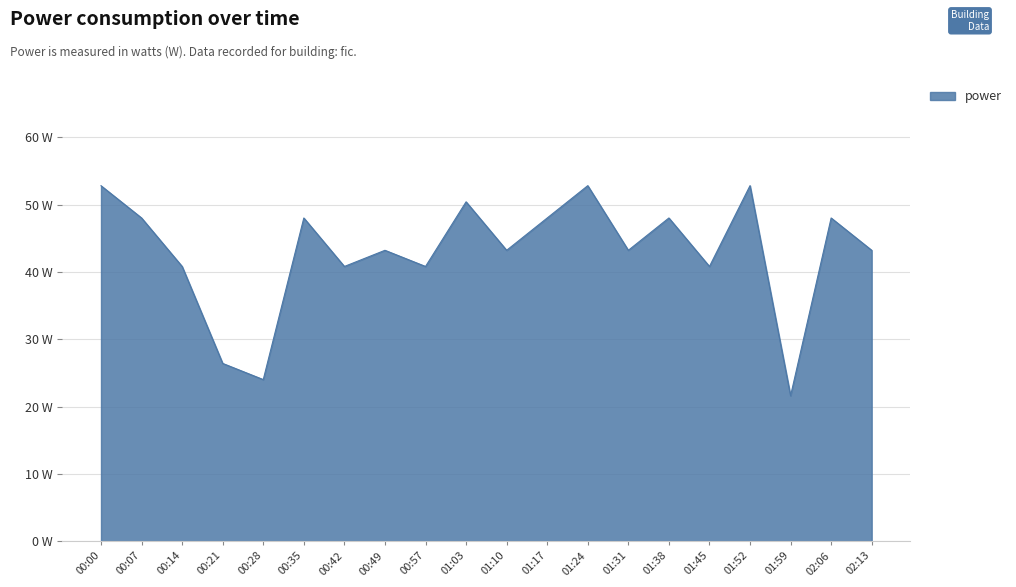

What is the change in value from 00:21 to 01:52?

+26.4